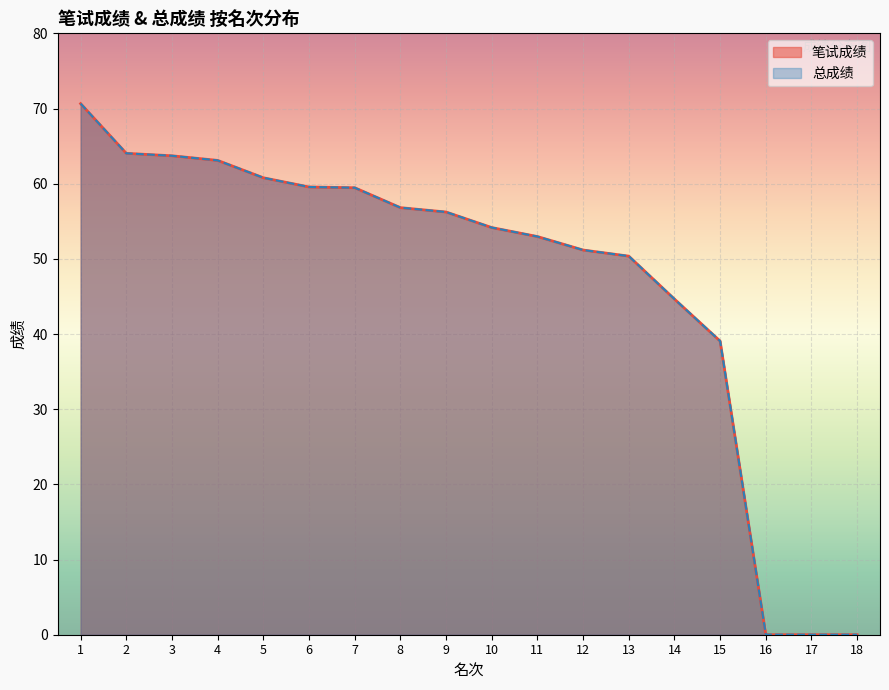

The 总成绩 series shows 44.4 at 3. True or false?

False